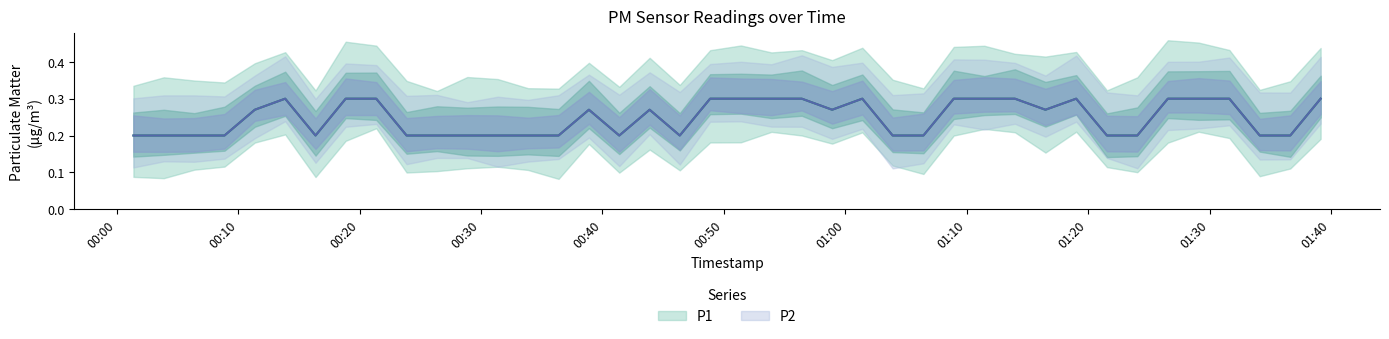

What is the average value of the P1 series?

0.2